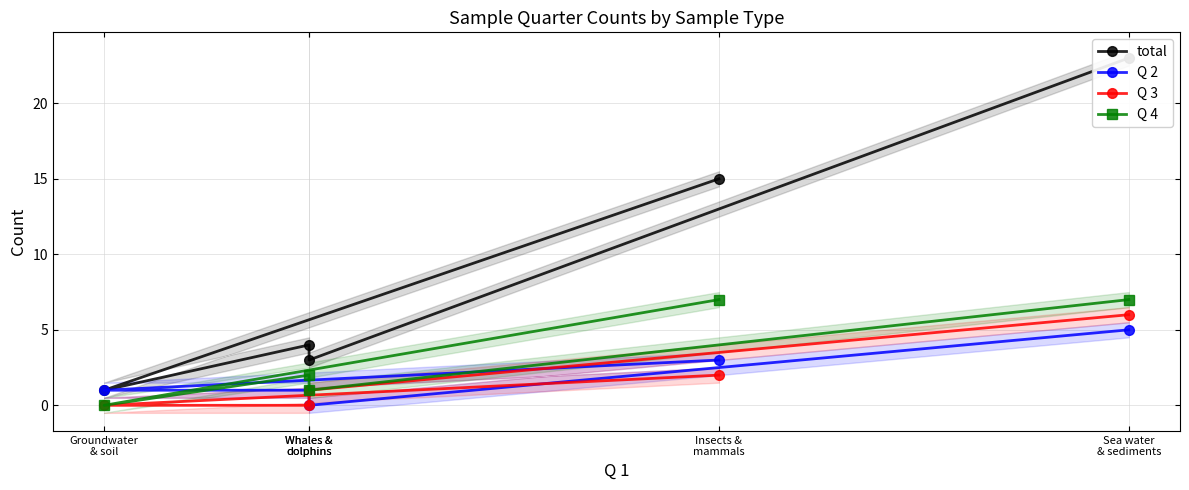

What is the total value across all series at Insects &
mammals?

27